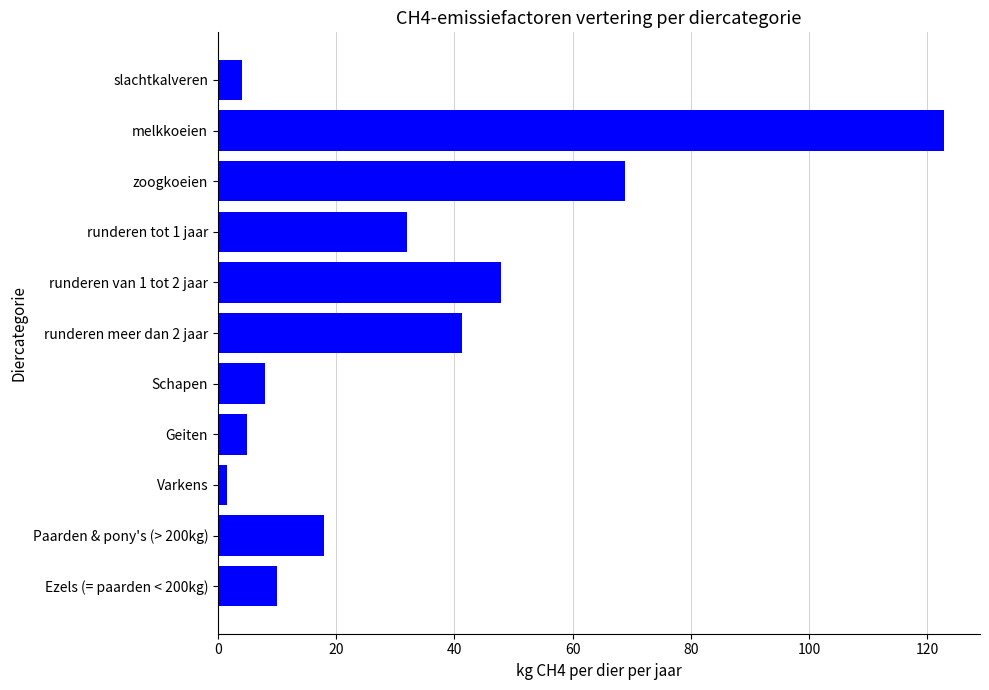

How many bars are there in total?

11